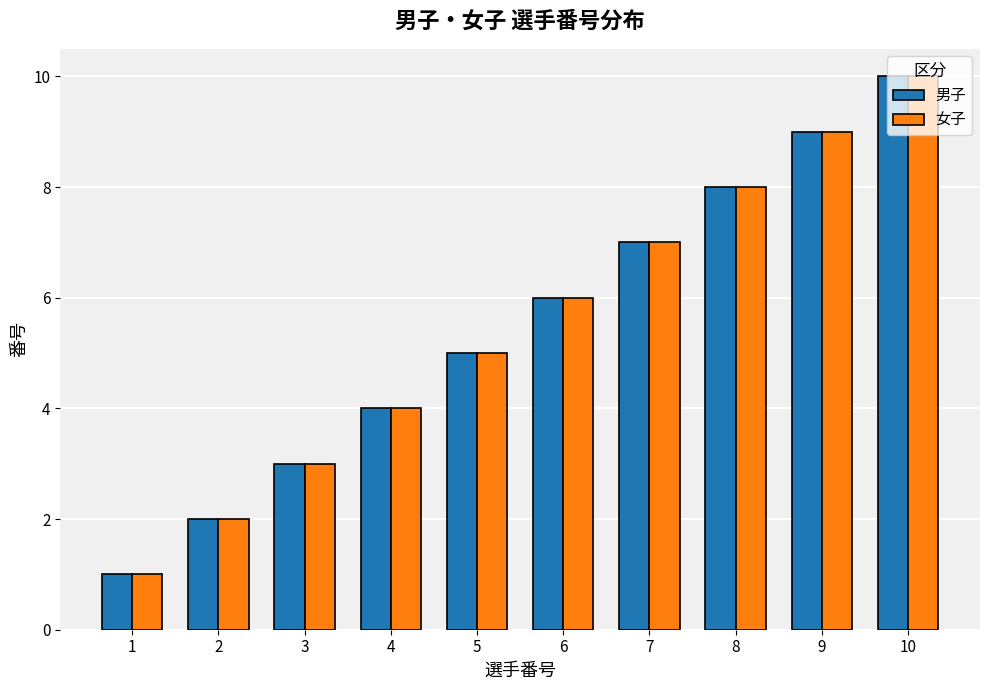

Reading left to right, list all the values displayed in this chart.

男子: 1	2	3	4	5	6	7	8	9	10
女子: 1	2	3	4	5	6	7	8	9	10